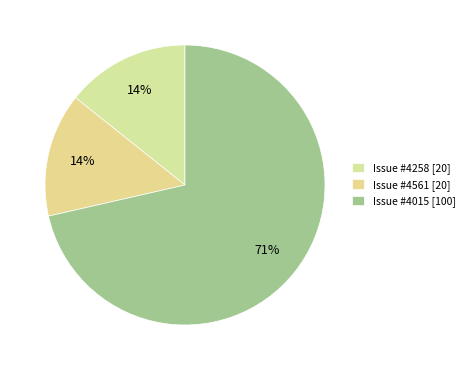

Which category has the biggest portion of the pie?

Issue #4015 [100]